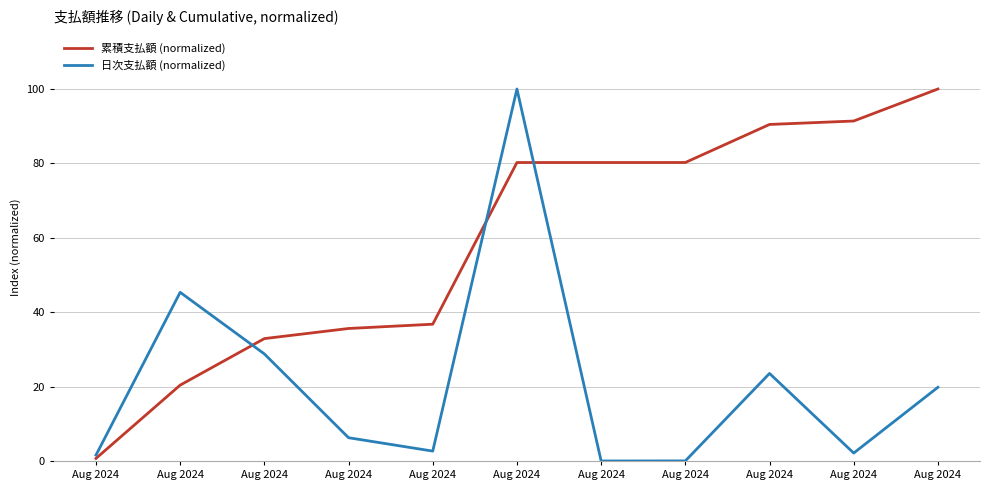

Is this an area chart (filled region under the line)?

No